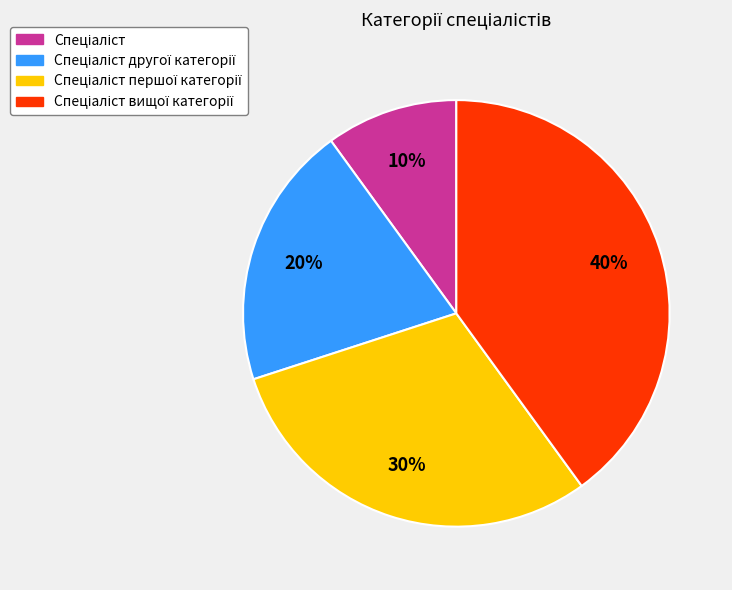

To the nearest percent, what is the difference between the largest and smallest slice percentages?

30%